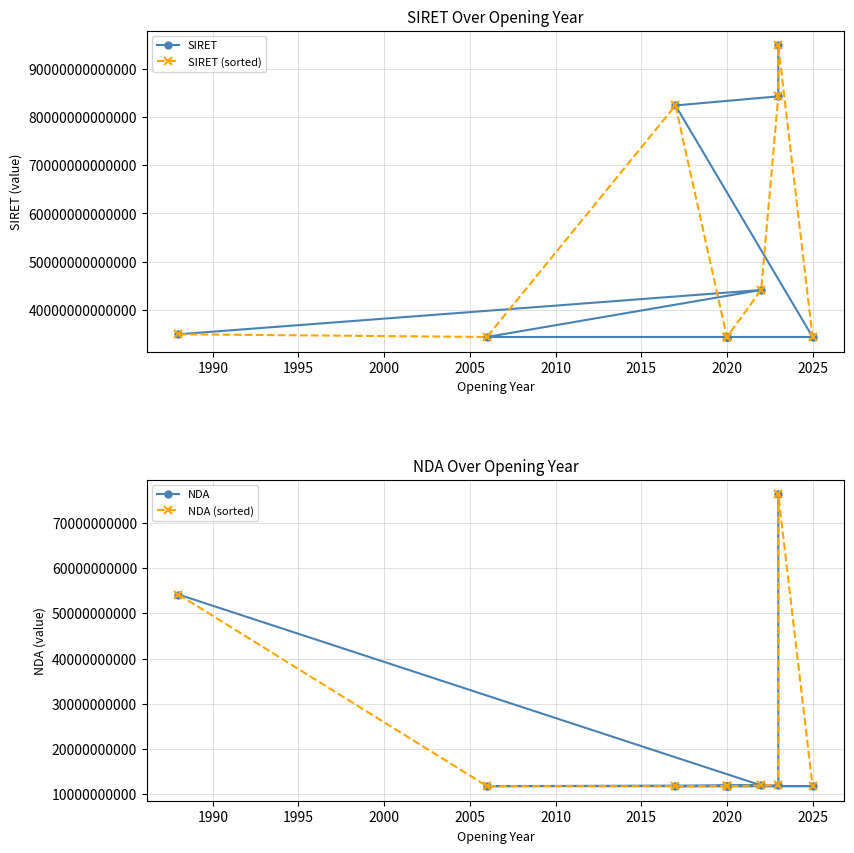

What is the difference between the second highest and second lowest values in the SIRET (sorted) series?

50029440599976